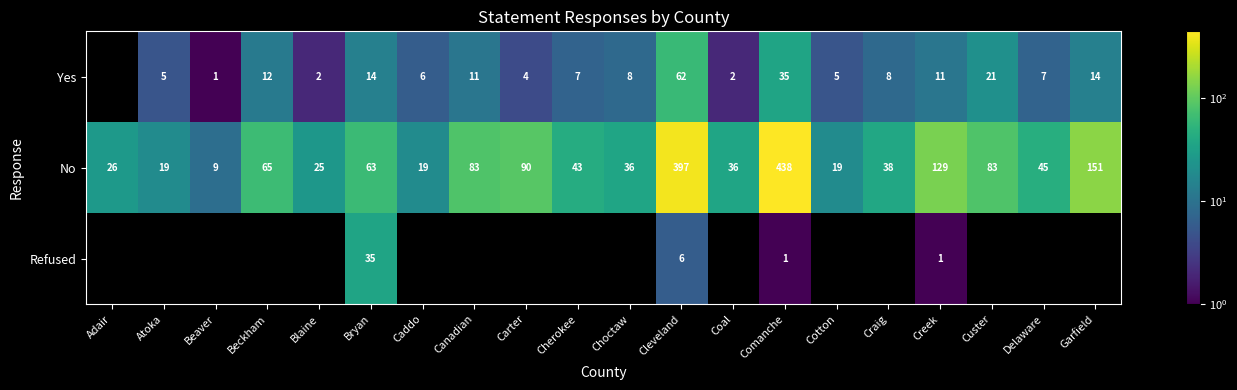

Which label corresponds to the smallest value in the chart?

Beaver